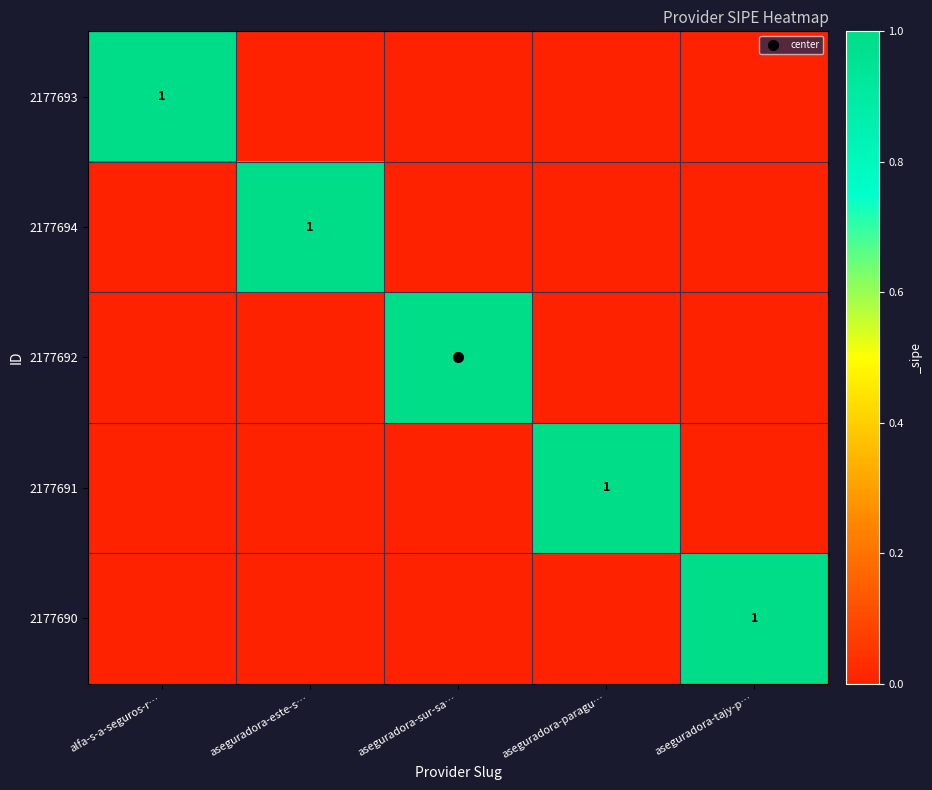

Which series has the largest total across all categories?

2177693